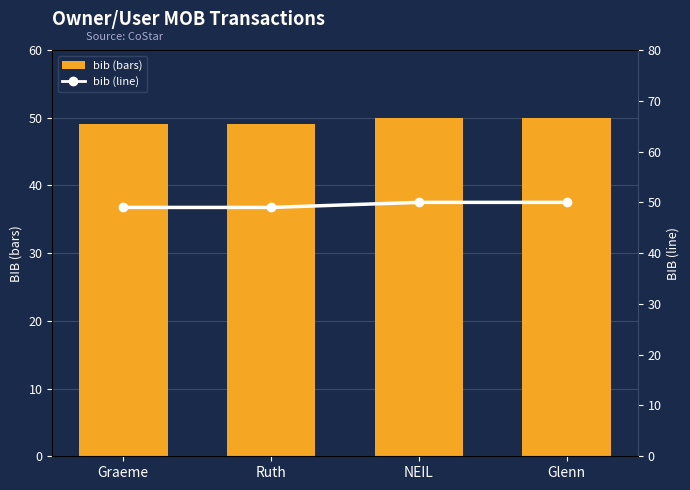

At how many categories does at least one series exceed 49?

2